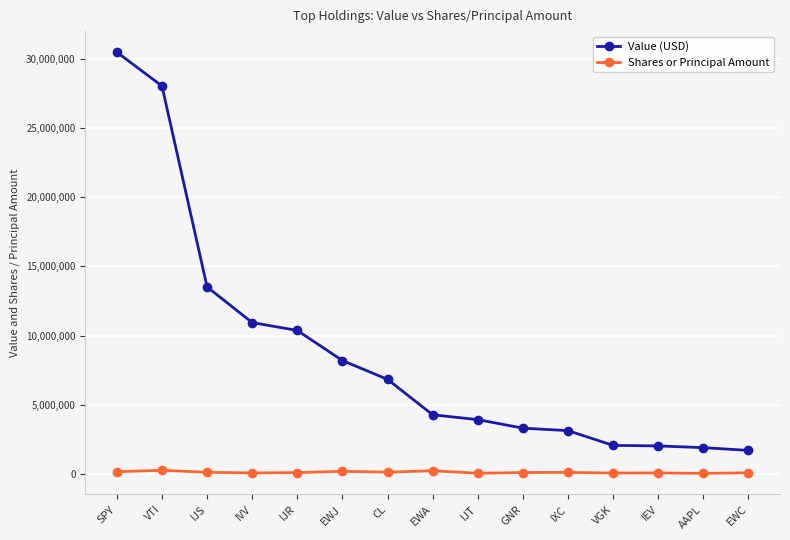

The value of Value (USD) at IXC is 3113000. True or false?

True